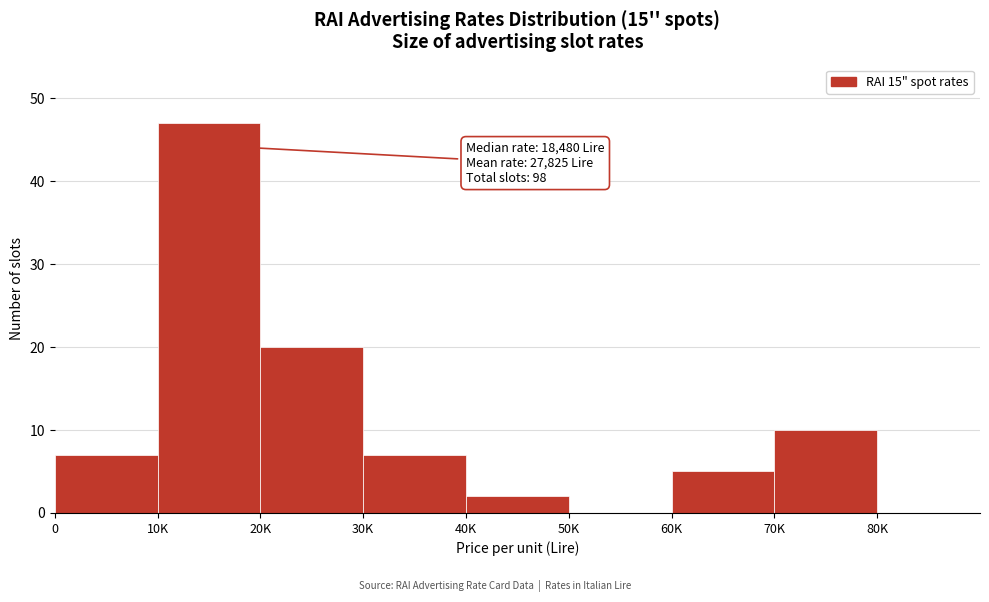

Reading left to right, what are all the values shown in this chart?

0=7	10K=47	20K=20	30K=7	40K=2	50K=0	60K=5	70K=10	80K=0